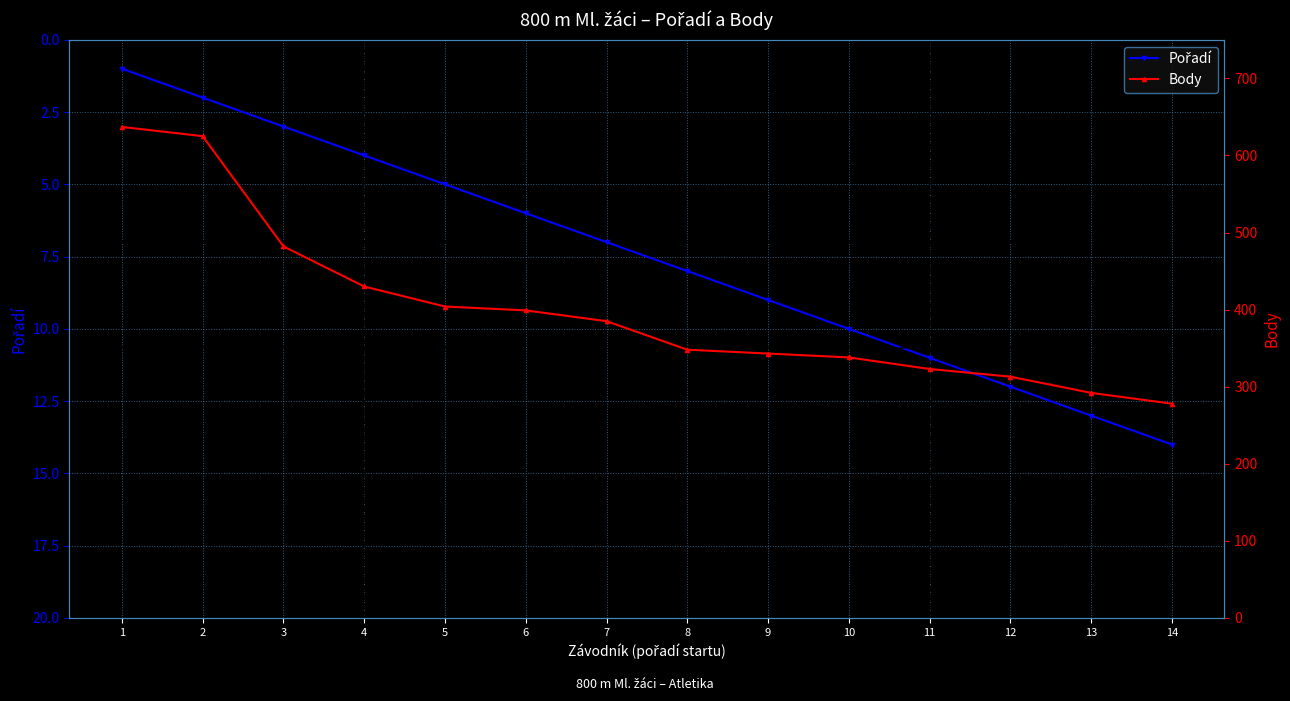

True or false: Pořadí and Body cross at least once.

False